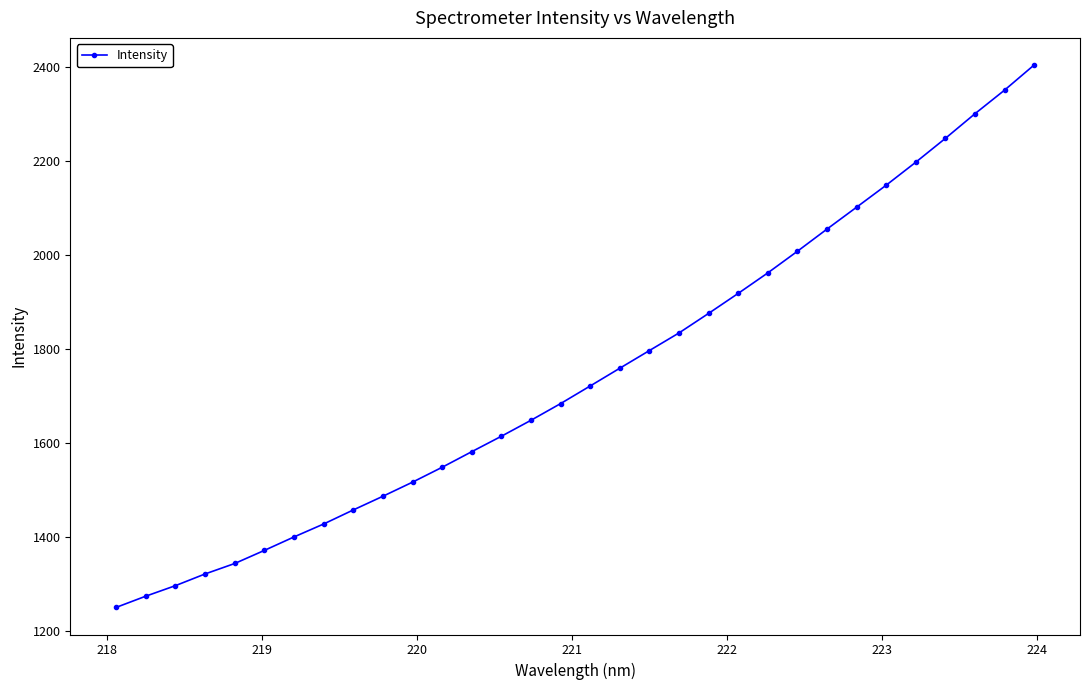

What is the sum of all values?

55905.3